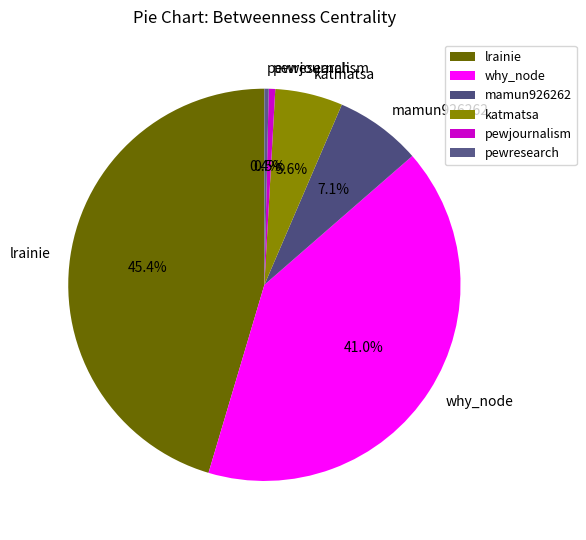

True or false: pewresearch accounts for 11% of the total.

False